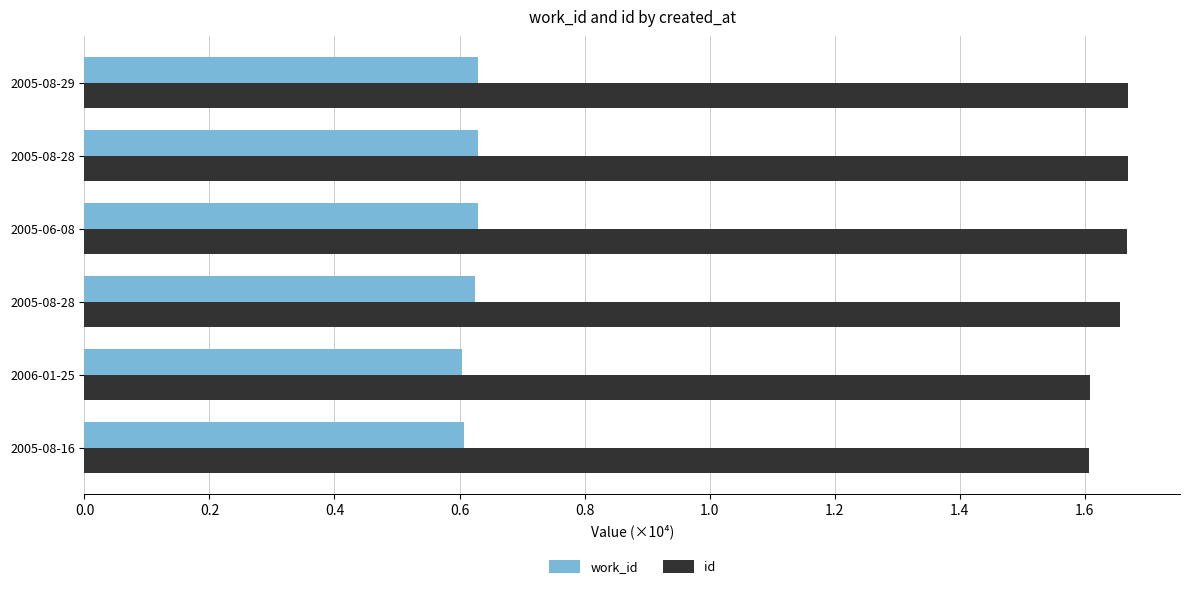

What are all the series names shown in the legend?

work_id, id